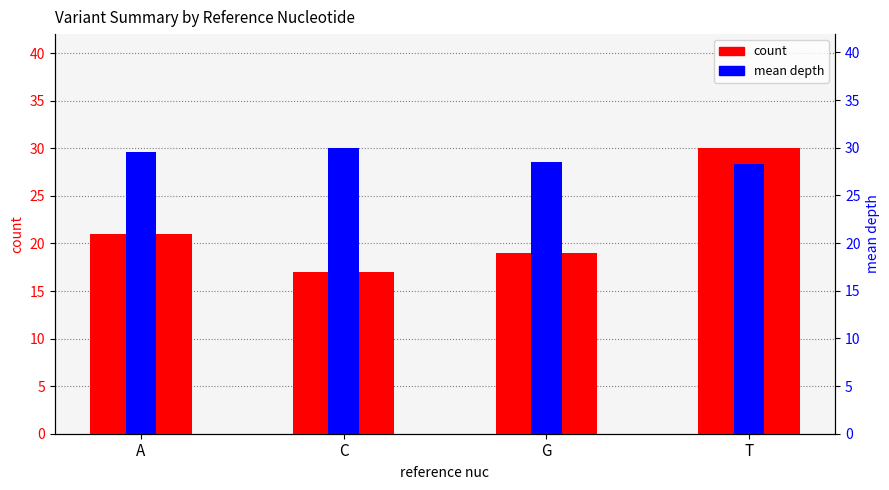

What is the label of the 3rd bar from the left?

G